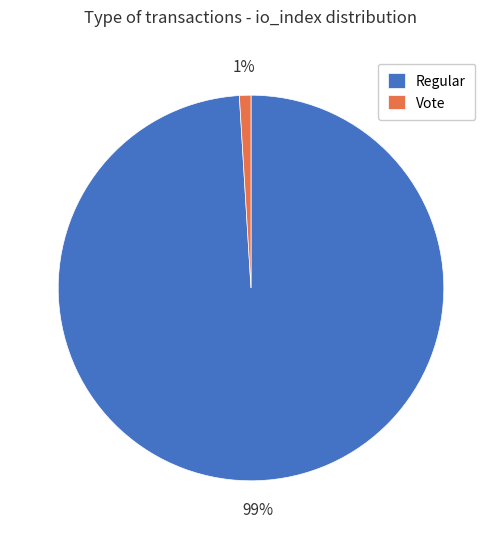

To the nearest percent, what is the average slice percentage?

50%